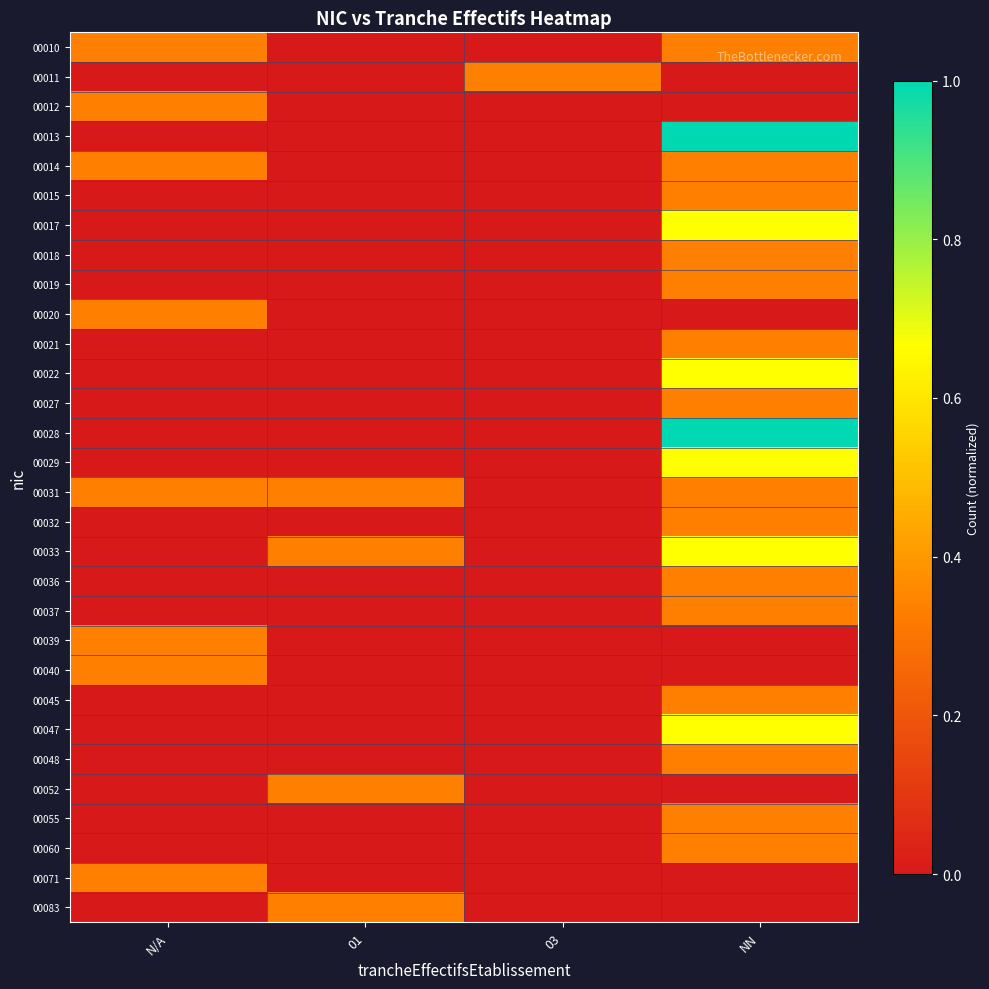

Reading left to right, list all the values displayed in this chart.

00010: N/A=0.3	01=0.0	03=0.0	NN=0.3
00011: N/A=0.0	01=0.0	03=0.3	NN=0.0
00012: N/A=0.3	01=0.0	03=0.0	NN=0.0
00013: N/A=0.0	01=0.0	03=0.0	NN=1.0
00014: N/A=0.3	01=0.0	03=0.0	NN=0.3
00015: N/A=0.0	01=0.0	03=0.0	NN=0.3
00017: N/A=0.0	01=0.0	03=0.0	NN=0.7
00018: N/A=0.0	01=0.0	03=0.0	NN=0.3
00019: N/A=0.0	01=0.0	03=0.0	NN=0.3
00020: N/A=0.3	01=0.0	03=0.0	NN=0.0
00021: N/A=0.0	01=0.0	03=0.0	NN=0.3
00022: N/A=0.0	01=0.0	03=0.0	NN=0.7
00027: N/A=0.0	01=0.0	03=0.0	NN=0.3
00028: N/A=0.0	01=0.0	03=0.0	NN=1.0
00029: N/A=0.0	01=0.0	03=0.0	NN=0.7
00031: N/A=0.3	01=0.3	03=0.0	NN=0.3
00032: N/A=0.0	01=0.0	03=0.0	NN=0.3
00033: N/A=0.0	01=0.3	03=0.0	NN=0.7
00036: N/A=0.0	01=0.0	03=0.0	NN=0.3
00037: N/A=0.0	01=0.0	03=0.0	NN=0.3
00039: N/A=0.3	01=0.0	03=0.0	NN=0.0
00040: N/A=0.3	01=0.0	03=0.0	NN=0.0
00045: N/A=0.0	01=0.0	03=0.0	NN=0.3
00047: N/A=0.0	01=0.0	03=0.0	NN=0.7
00048: N/A=0.0	01=0.0	03=0.0	NN=0.3
00052: N/A=0.0	01=0.3	03=0.0	NN=0.0
00055: N/A=0.0	01=0.0	03=0.0	NN=0.3
00060: N/A=0.0	01=0.0	03=0.0	NN=0.3
00071: N/A=0.3	01=0.0	03=0.0	NN=0.0
00083: N/A=0.0	01=0.3	03=0.0	NN=0.0